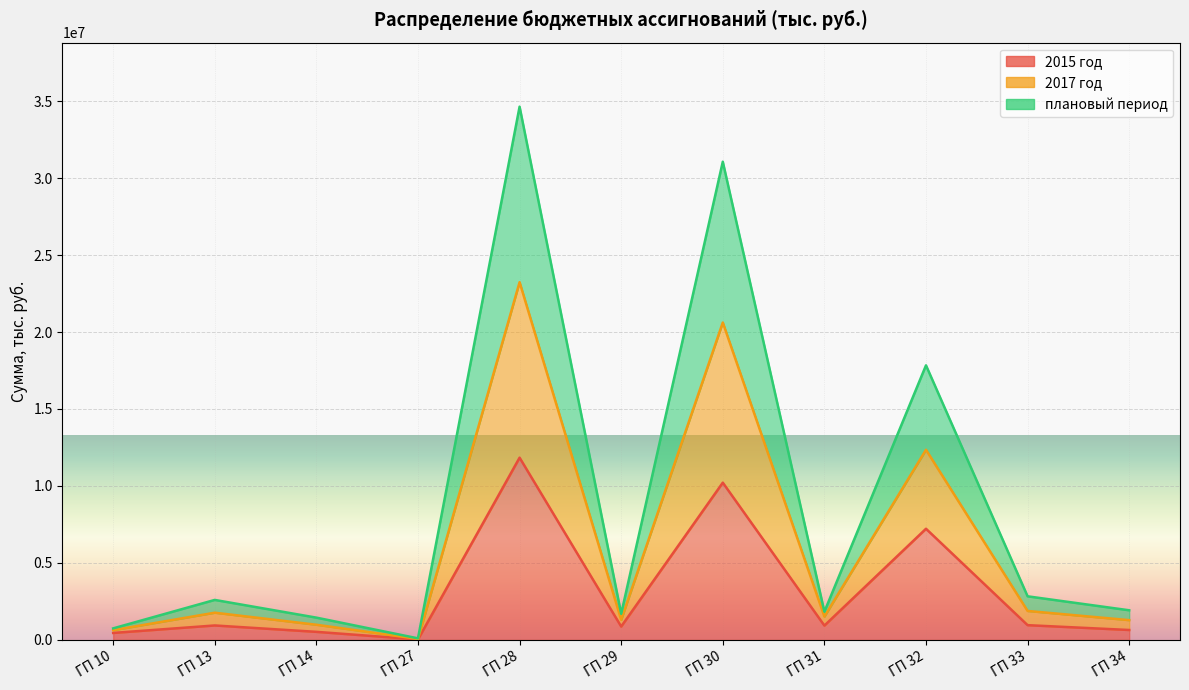

True or false: плановый период has a value of 2764539.0 at ГП 13.

False